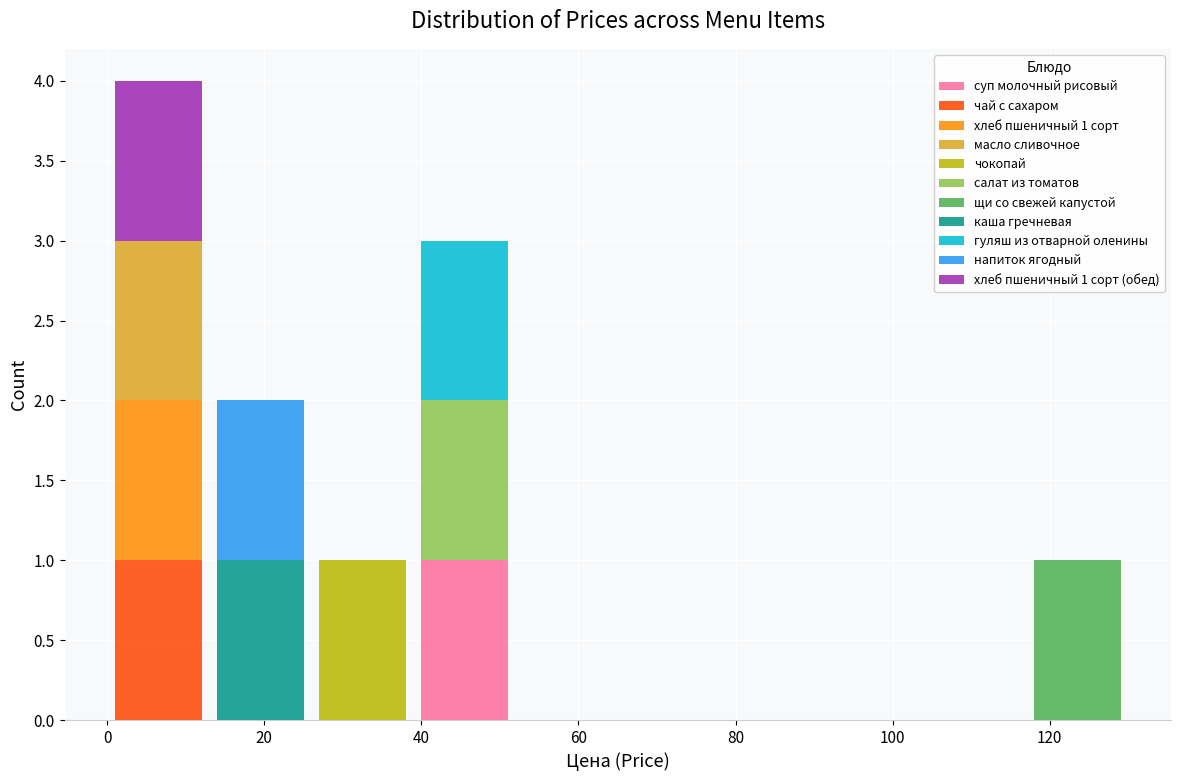

Which range on the x-axis has the tallest stacked bar (by total height)?

0 to 13